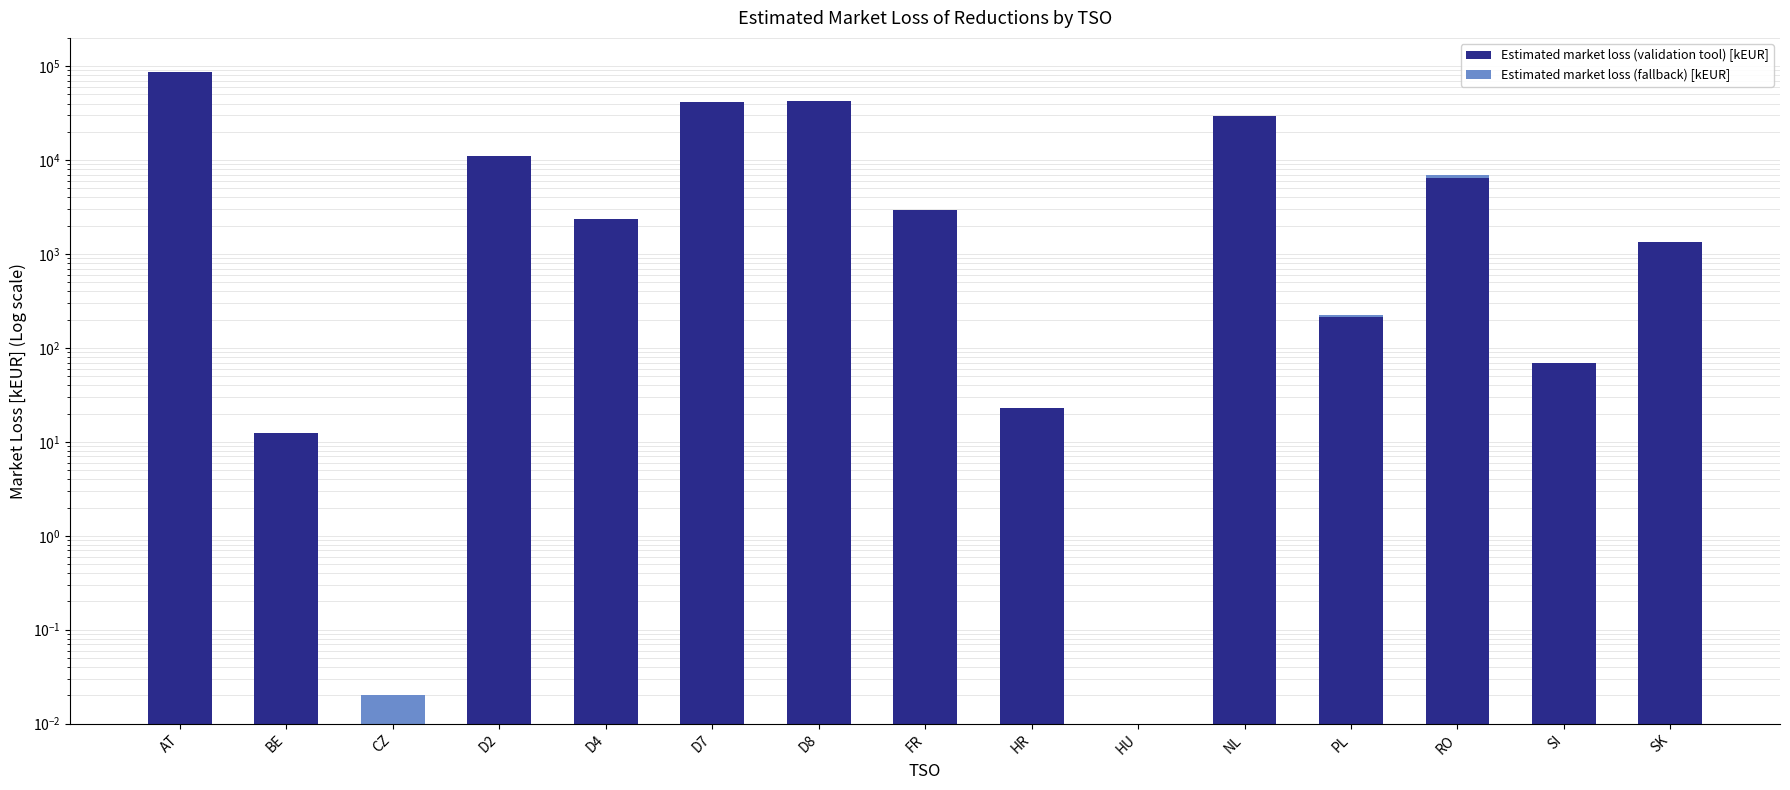

How many data points does each series have?

15